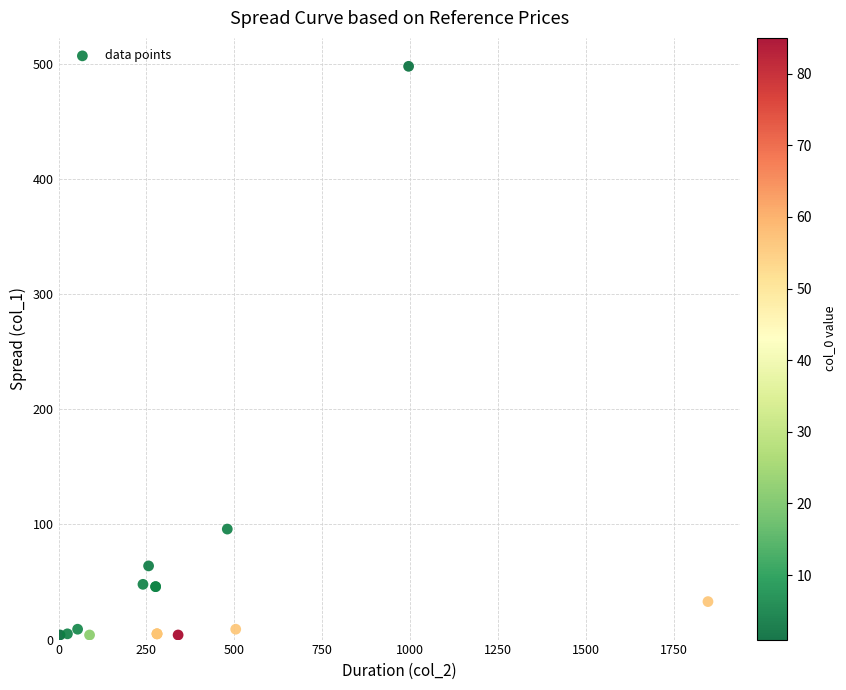

What Y value in the scatter plot is closest to 251?

96